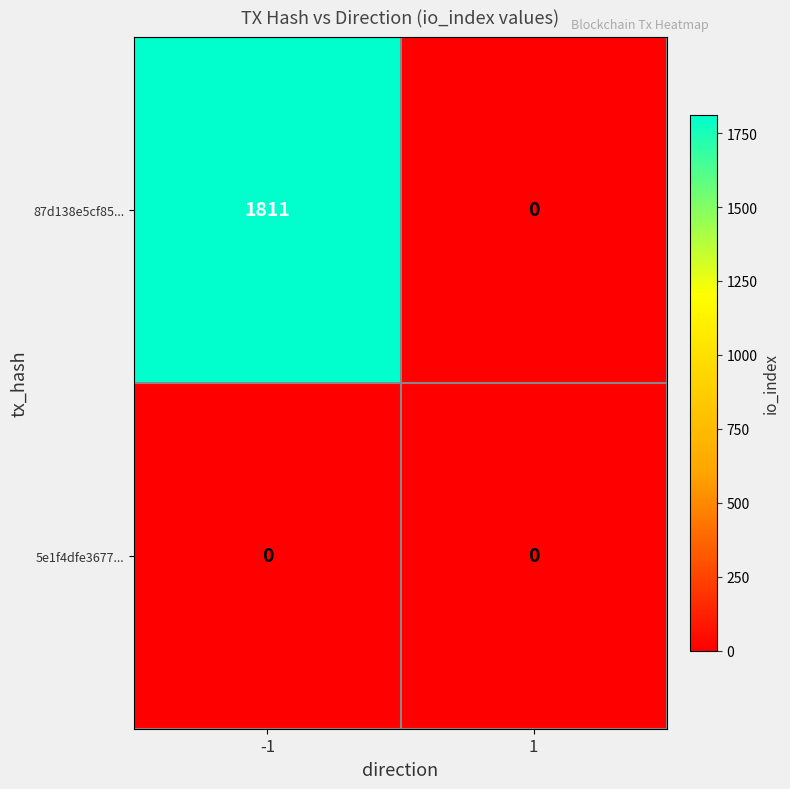

What is the sum of the 87d138e5cf85... values at -1 and 1?

1811